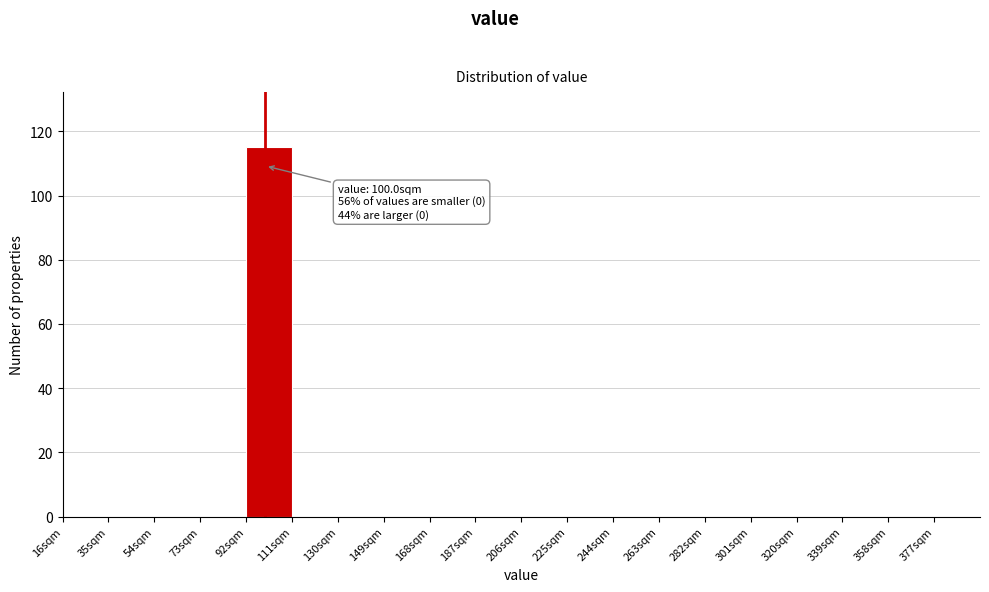

Over which range of the x-axis is the bar tallest?

92 to 111